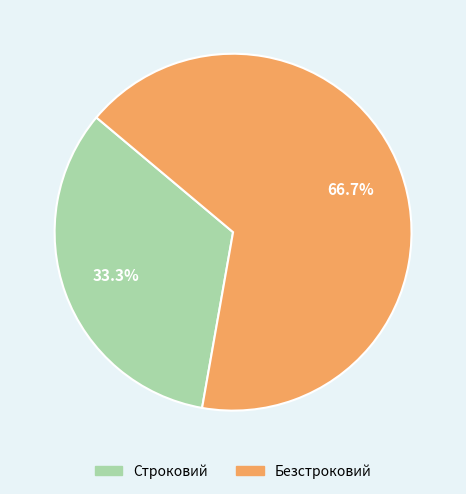

To the nearest percent, what is the difference between the largest and smallest slice percentages?

33%